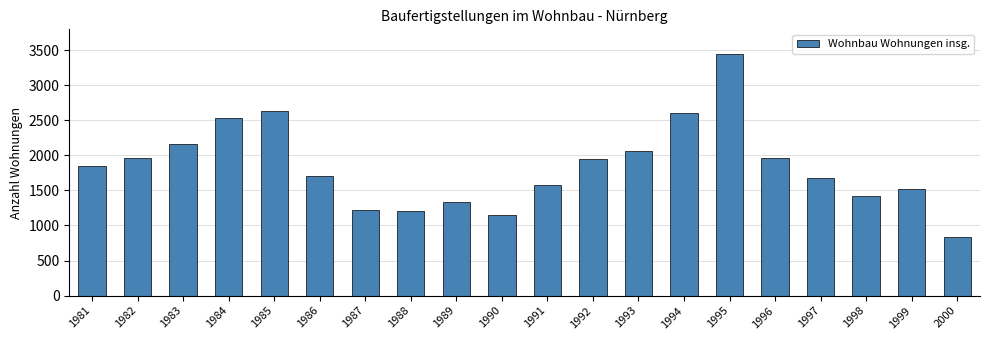

What is the sum of the values at 1981 and 1984?

4384